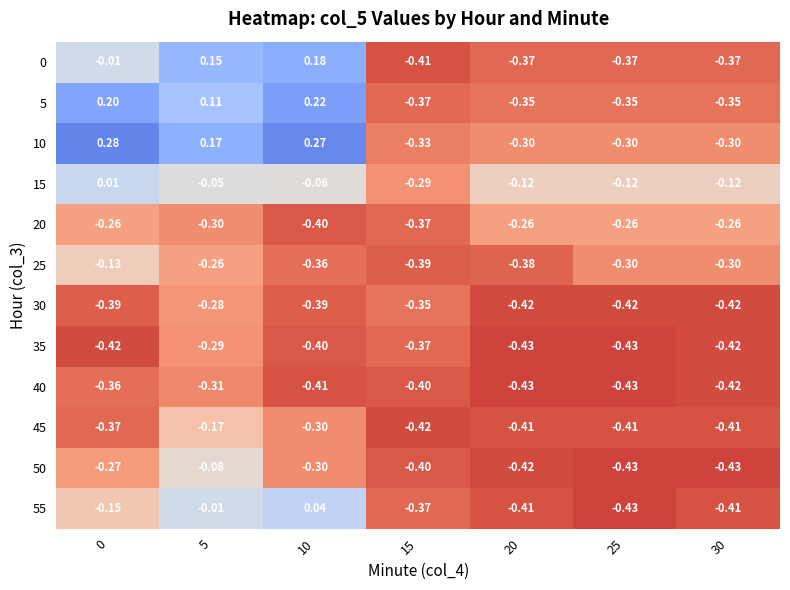

Is the value of 20 at 15 greater than the value of 15 at 20?

No